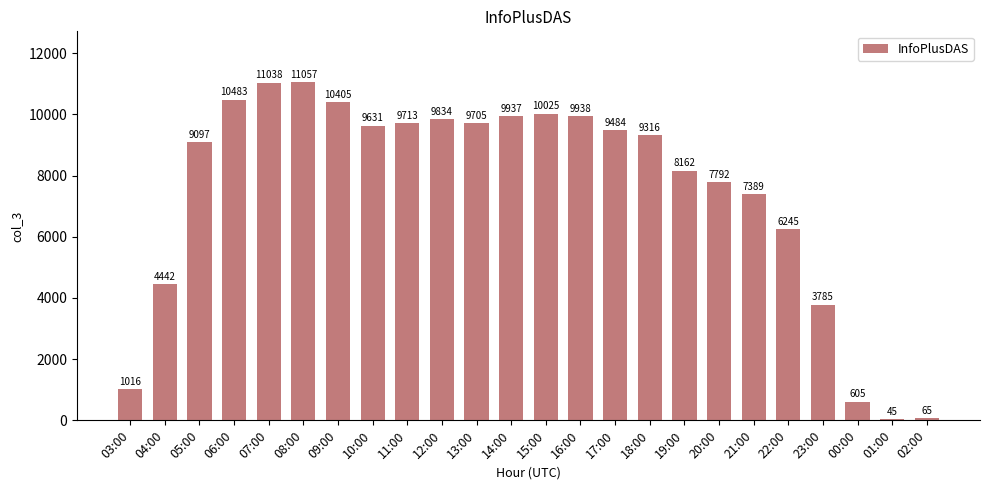

Count the number of data series in this chart.

1